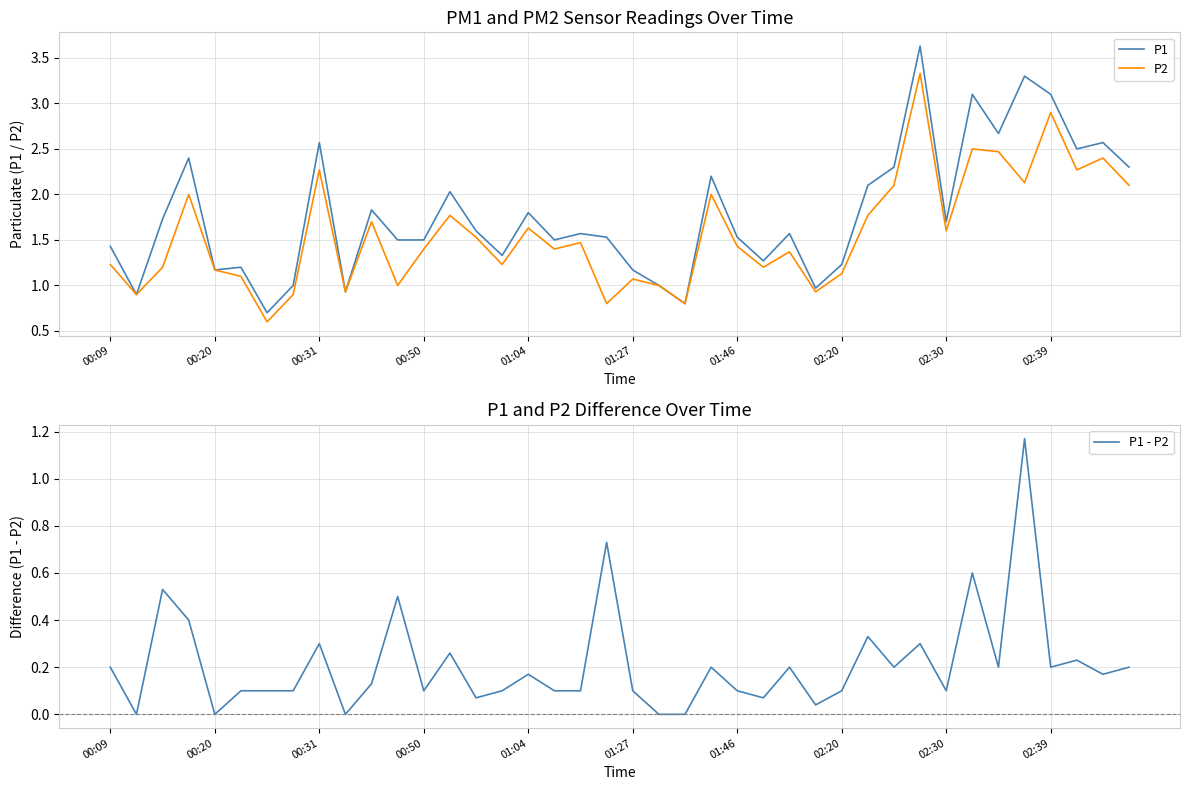

What is the spread (max minus min) of values at 35?

2.1